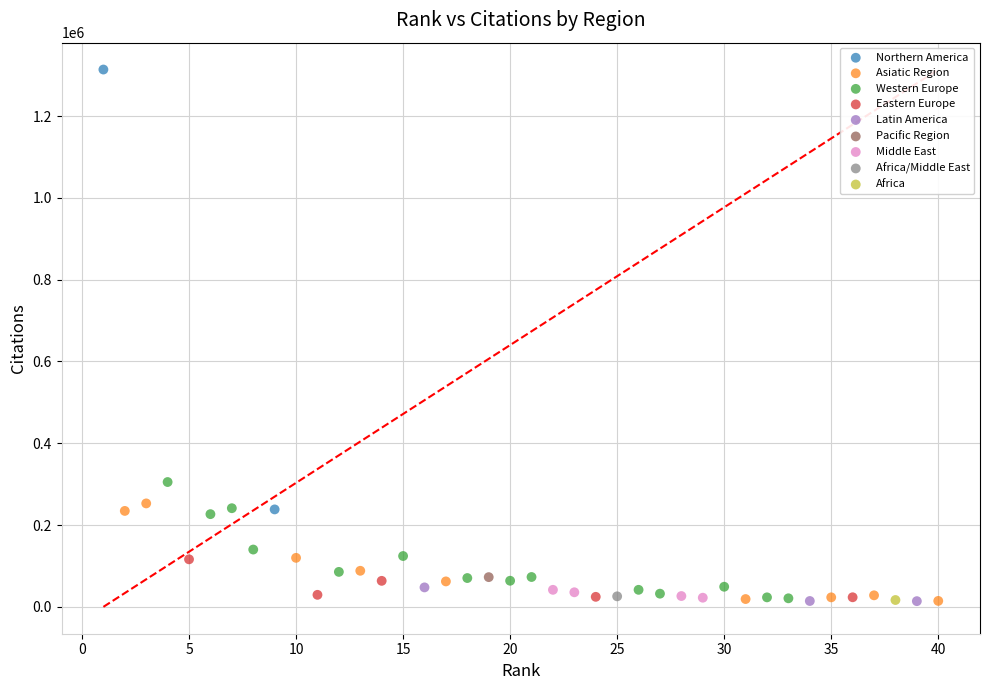

What are all the series names shown in the legend?

Northern America, Asiatic Region, Western Europe, Eastern Europe, Latin America, Pacific Region, Middle East, Africa/Middle East, Africa